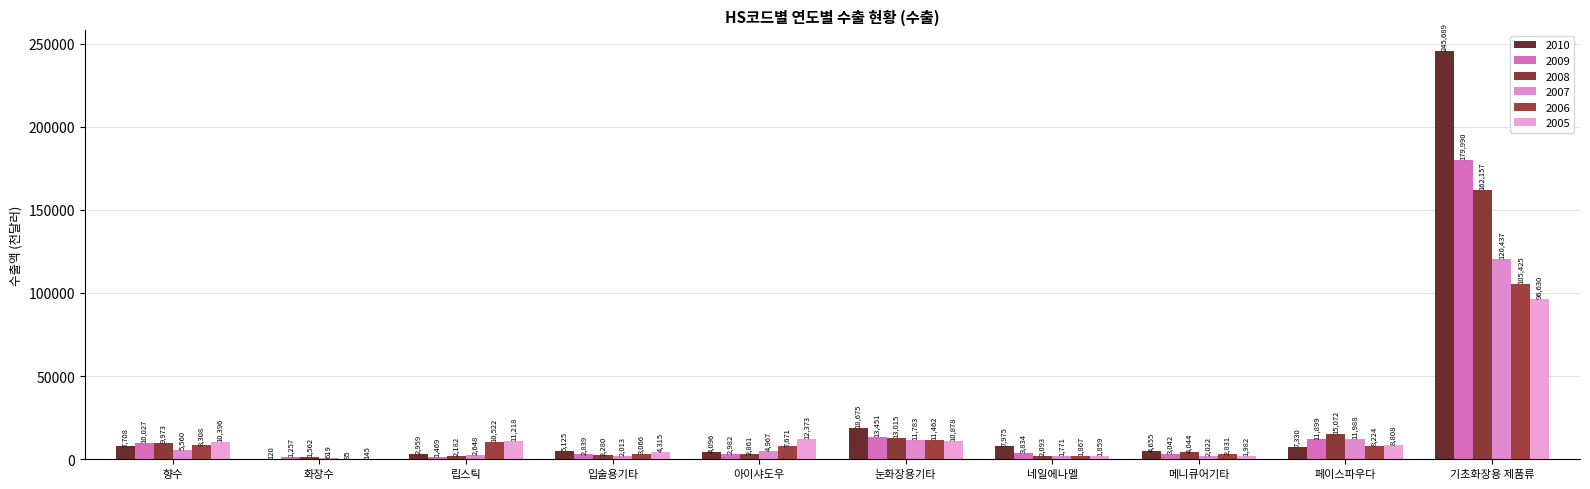

Reading right to left, list all the values displayed in this chart.

2010: 기초화장용 제품류=245689	페이스파우다=7330	메니큐어기타=4655	네일에나멜=7975	눈화장용기타=18675	아이샤도우=4096	입술용기타=5125	립스틱=2959	화장수=120	향수=7708
2009: 기초화장용 제품류=179990	페이스파우다=11899	메니큐어기타=3042	네일에나멜=3834	눈화장용기타=13451	아이샤도우=2982	입술용기타=2839	립스틱=1469	화장수=1257	향수=10027
2008: 기초화장용 제품류=162157	페이스파우다=15072	메니큐어기타=4044	네일에나멜=2093	눈화장용기타=13015	아이샤도우=2861	입술용기타=2280	립스틱=2182	화장수=1562	향수=9973
2007: 기초화장용 제품류=120437	페이스파우다=11988	메니큐어기타=2022	네일에나멜=1771	눈화장용기타=11783	아이샤도우=4967	입술용기타=2013	립스틱=2648	화장수=619	향수=5560
2006: 기초화장용 제품류=105425	페이스파우다=8224	메니큐어기타=2831	네일에나멜=1867	눈화장용기타=11462	아이샤도우=7671	입술용기타=3066	립스틱=10522	화장수=85	향수=8308
2005: 기초화장용 제품류=96630	페이스파우다=8808	메니큐어기타=1982	네일에나멜=1859	눈화장용기타=10878	아이샤도우=12373	입술용기타=4315	립스틱=11218	화장수=145	향수=10396